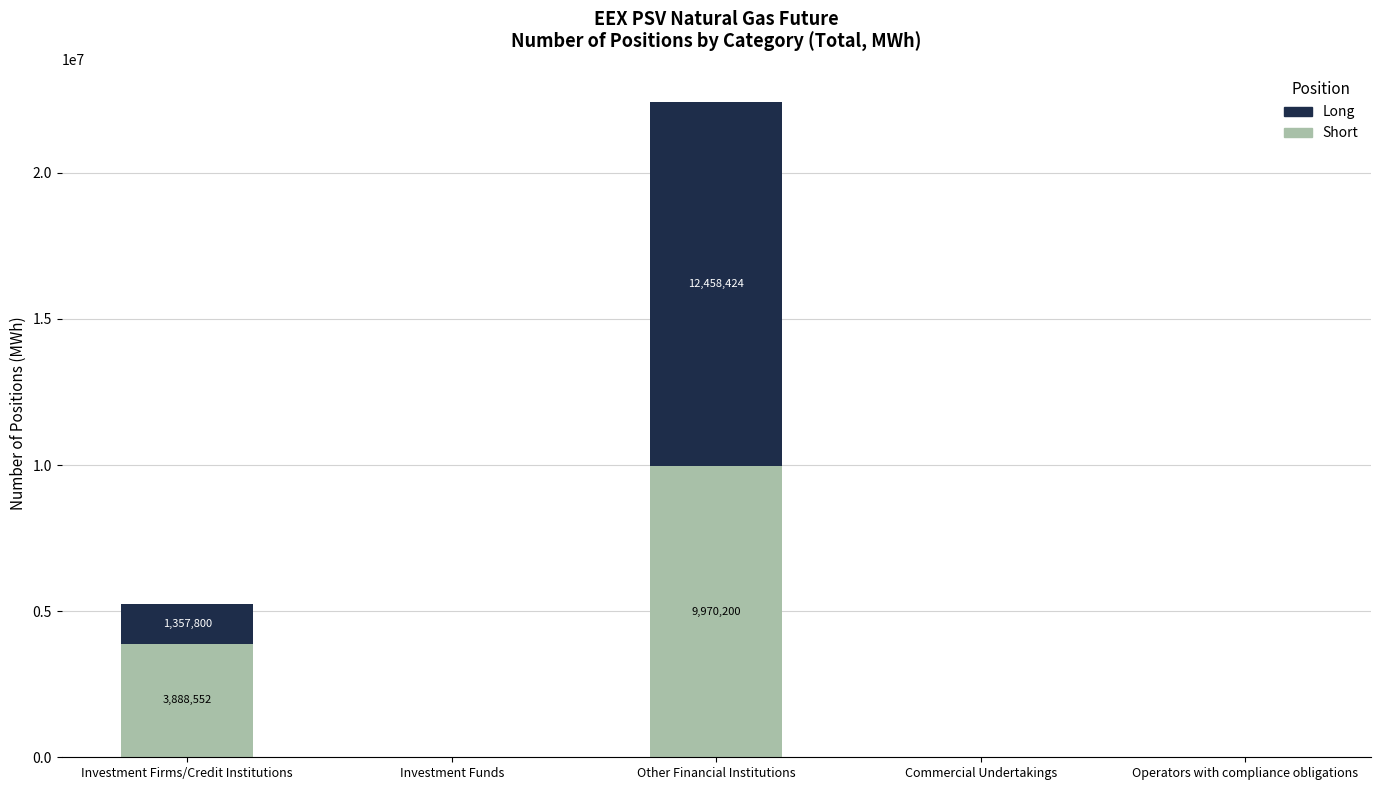

What is the maximum value for Short?

9970200